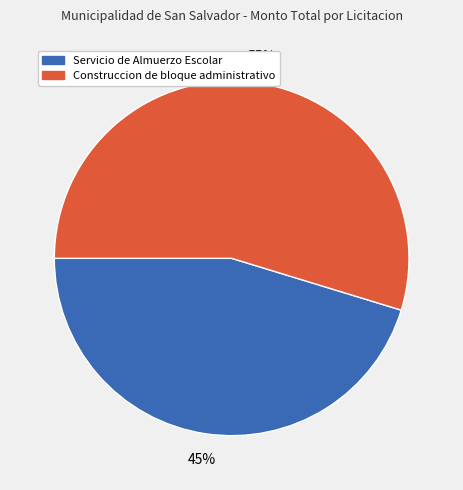

Approximately how many times larger is the value at Servicio de Almuerzo Escolar compared to Construccion de bloque administrativo?

0.8